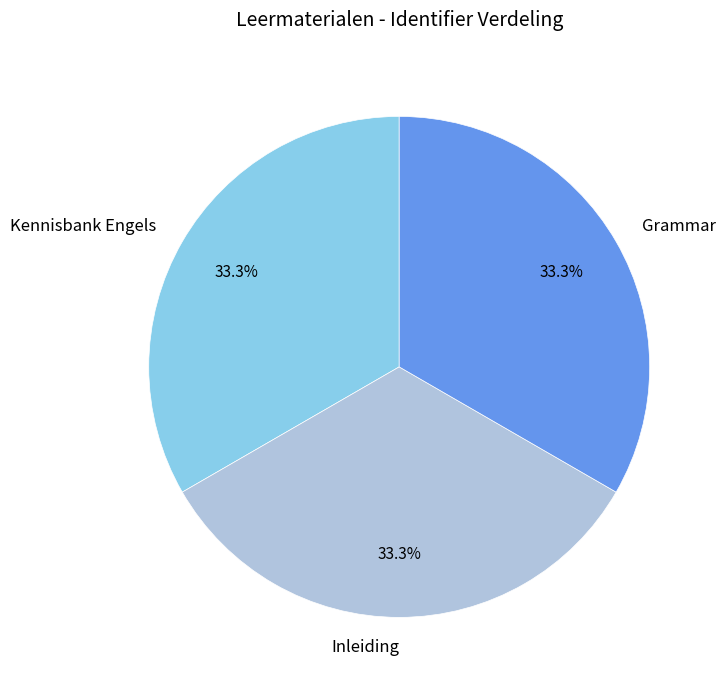

How much of the chart is everything except Inleiding?

66.7%